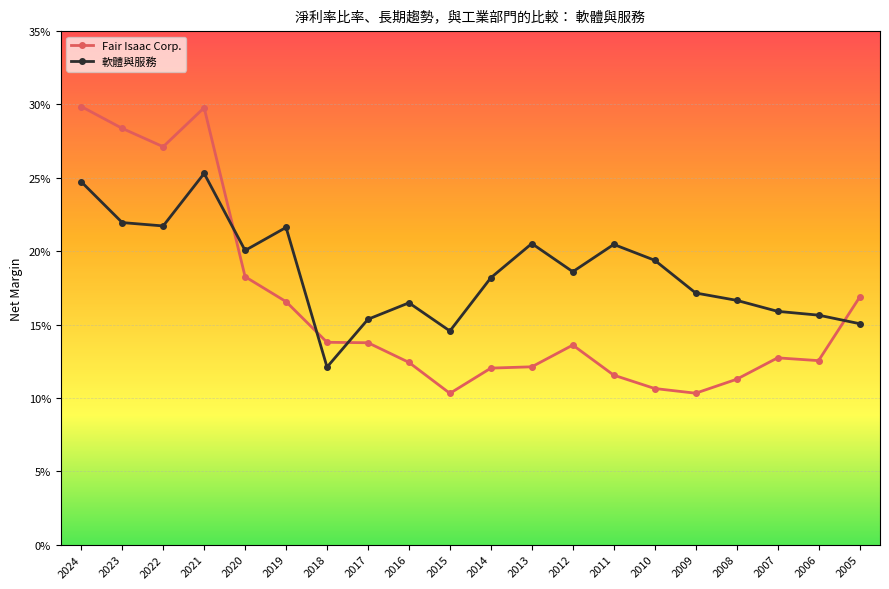

What are all the series names shown in the legend?

Fair Isaac Corp., 軟體與服務